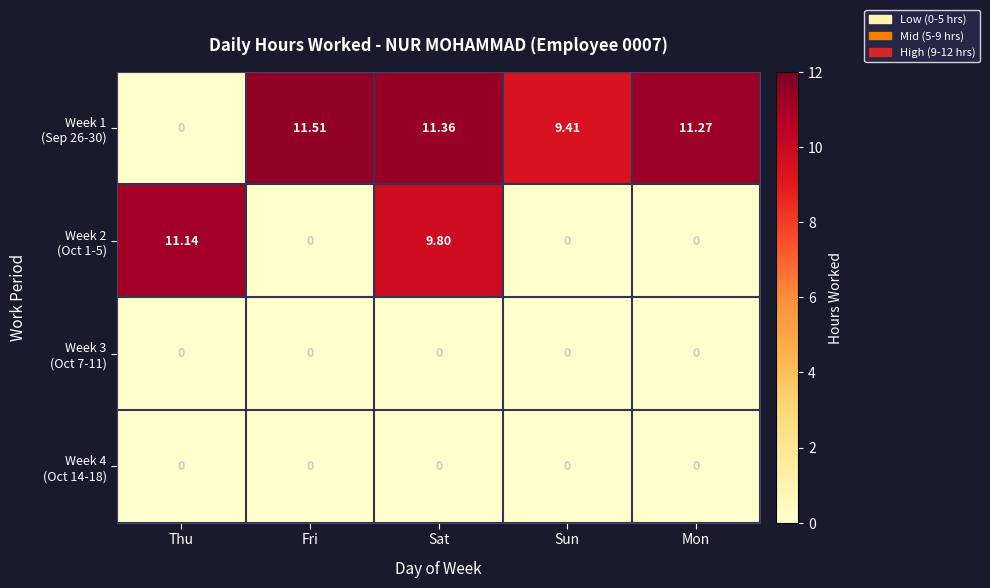

At which category is the sum across all series the highest?

Sat